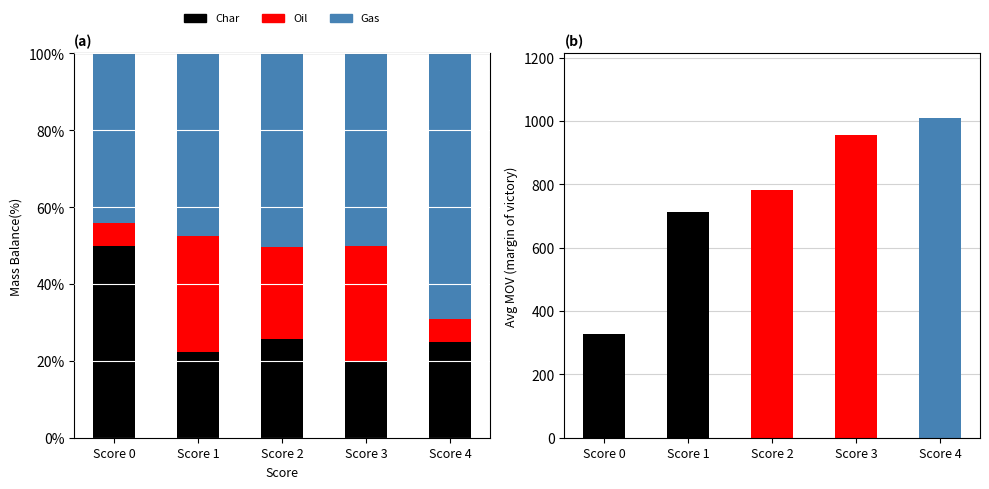

At which label is Gas closest to 56?

Score 2